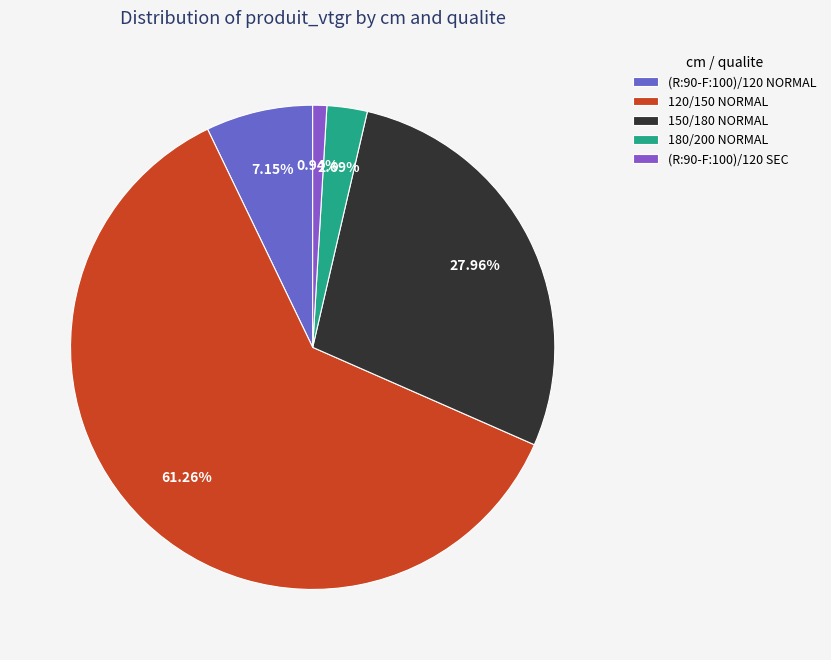

Which slice is the smallest?

(R:90-F:100)/120 SEC